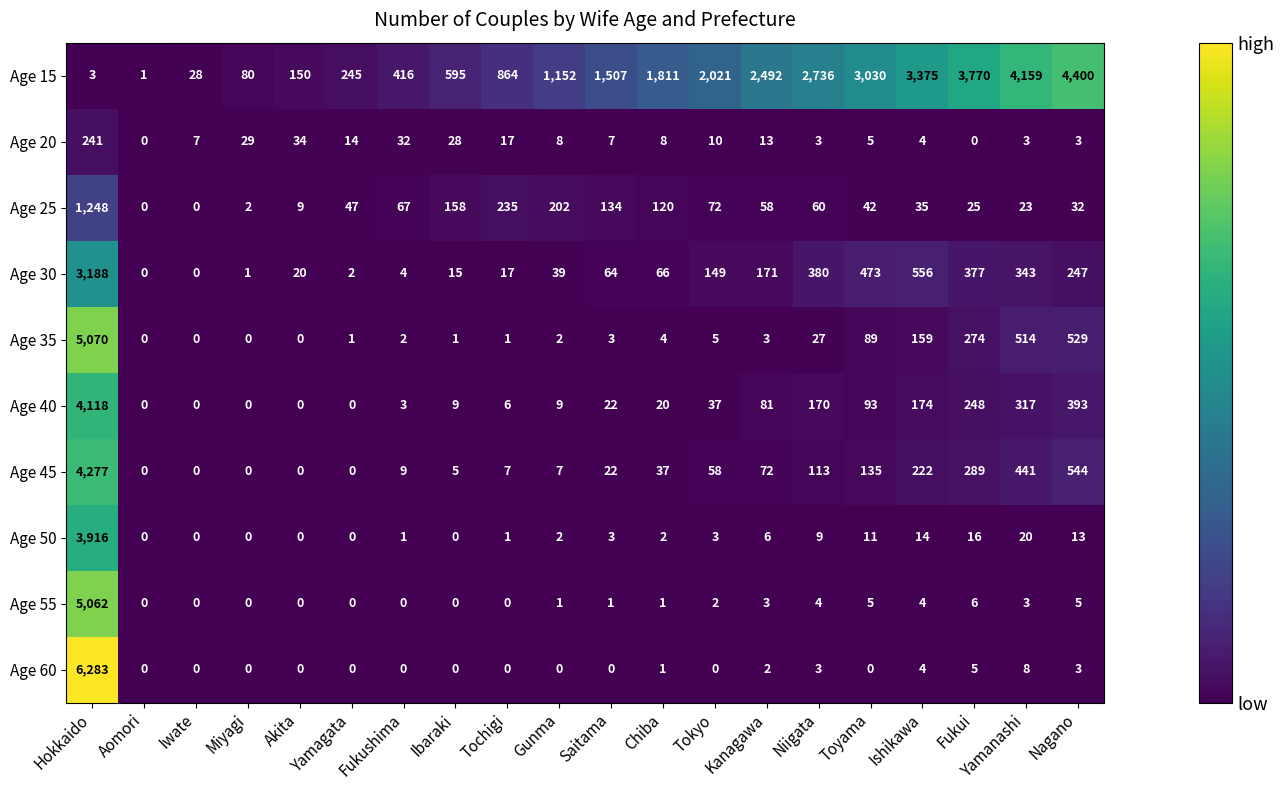

How many distinct data groups are displayed?

10